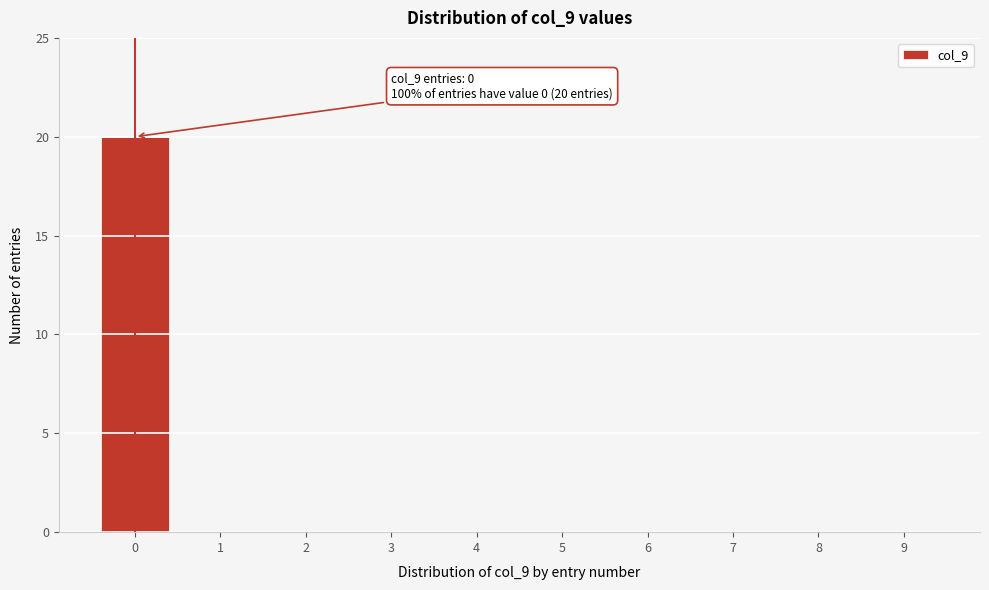

Reading right to left, what are all the values shown in this chart?

9=0	8=0	7=0	6=0	5=0	4=0	3=0	2=0	1=0	0=20